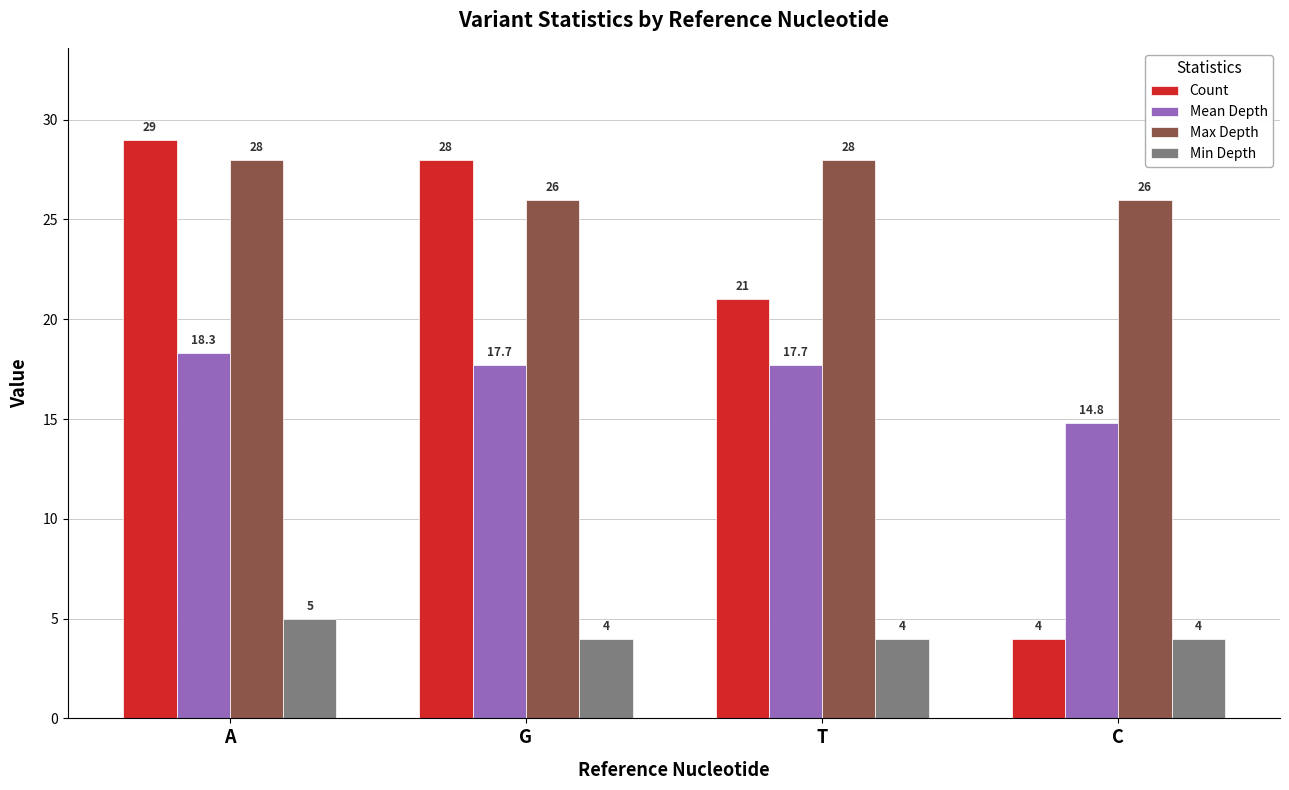

Are the bars horizontal?

No